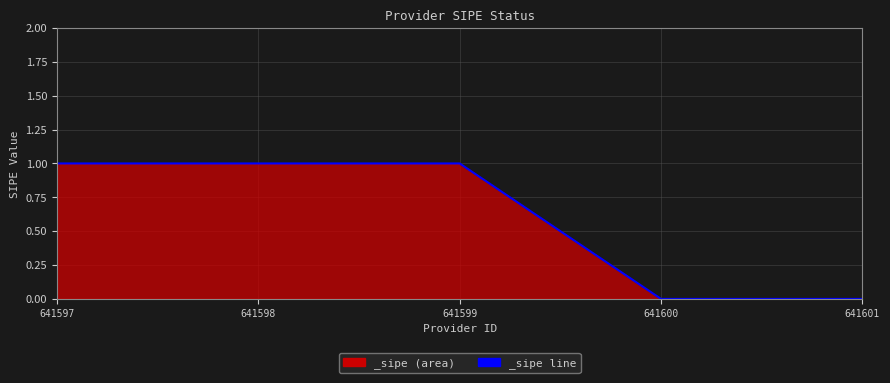

The value at 641601 is -1. True or false?

False